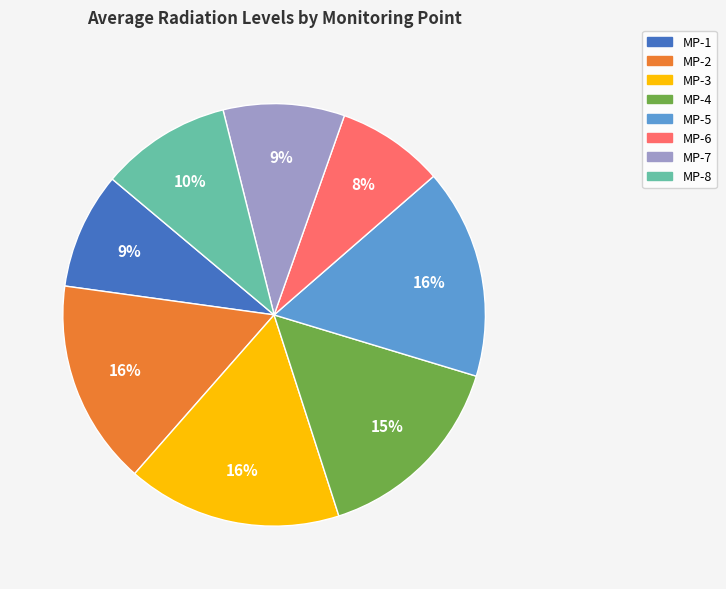

Count the number of slices in the pie.

8